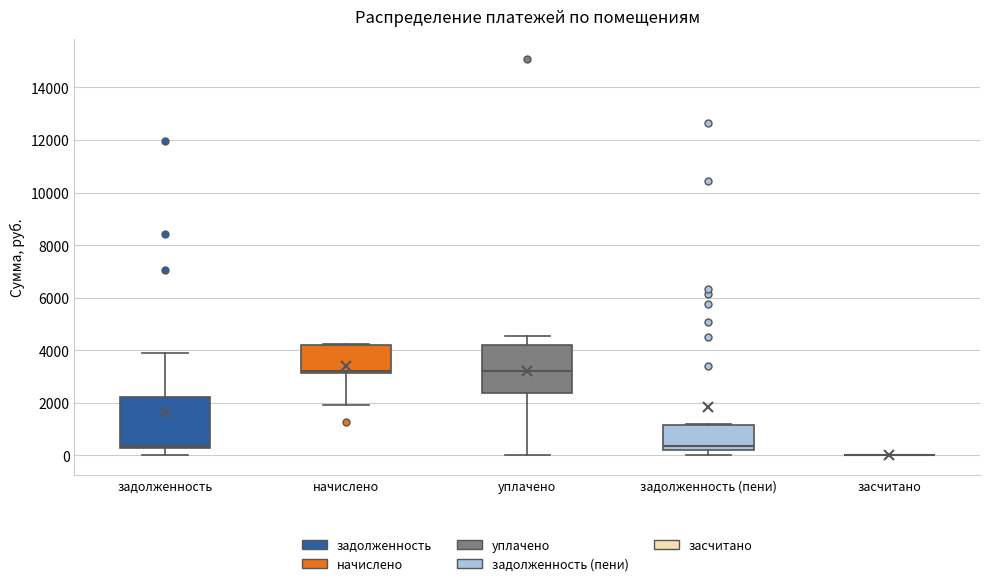

Where is the lower edge of the box for начислено on the y-axis? The values are not printed on the chart, so give them approximately, as read against the axis.

3200